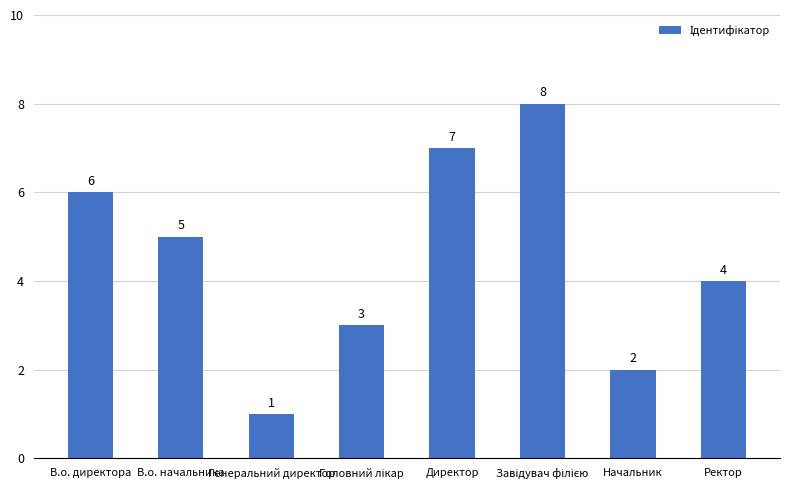

The chart shows a value of 2 at В.о. начальника. True or false?

False